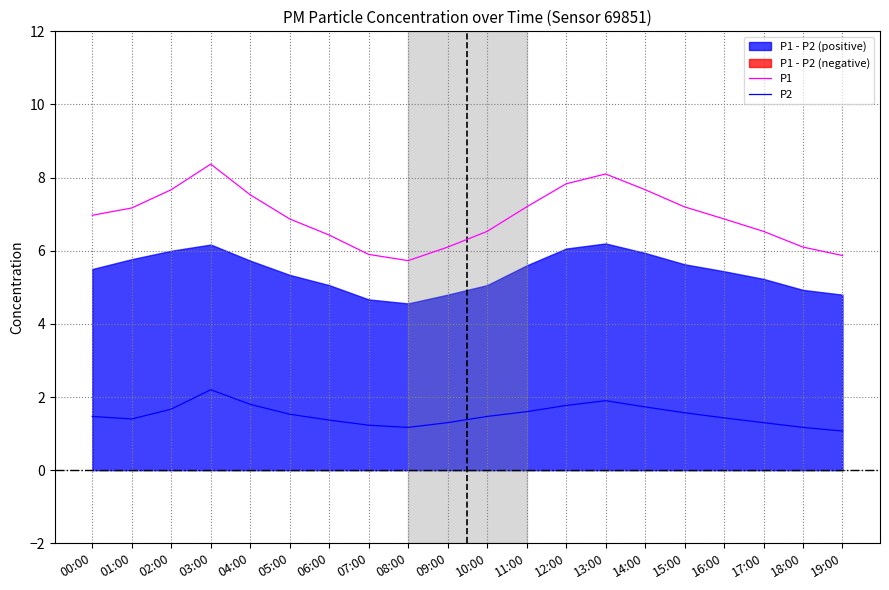

What is the sum of the P1 values at 18:00 and 11:00?

13.3